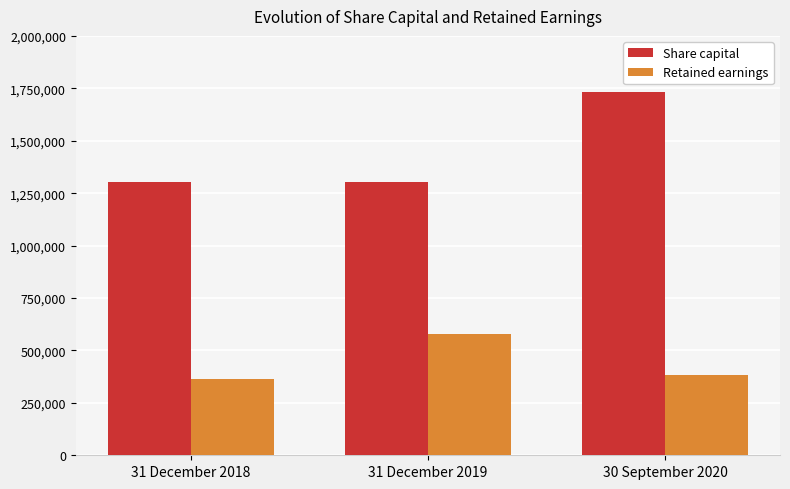

Between 31 December 2019 and 30 September 2020, which series saw the biggest shift?

Share capital